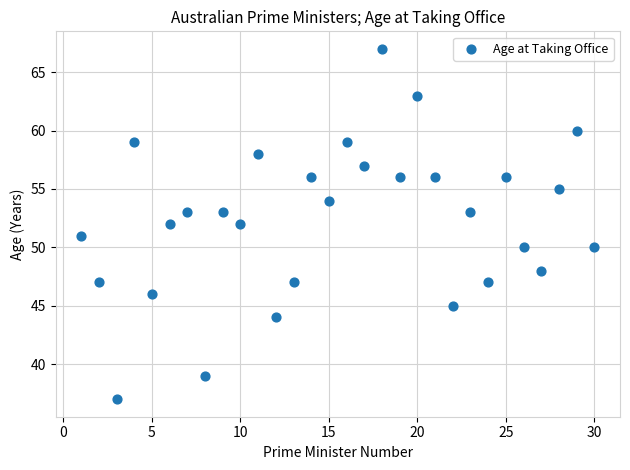

What is the range of X values (max minus min)?

29